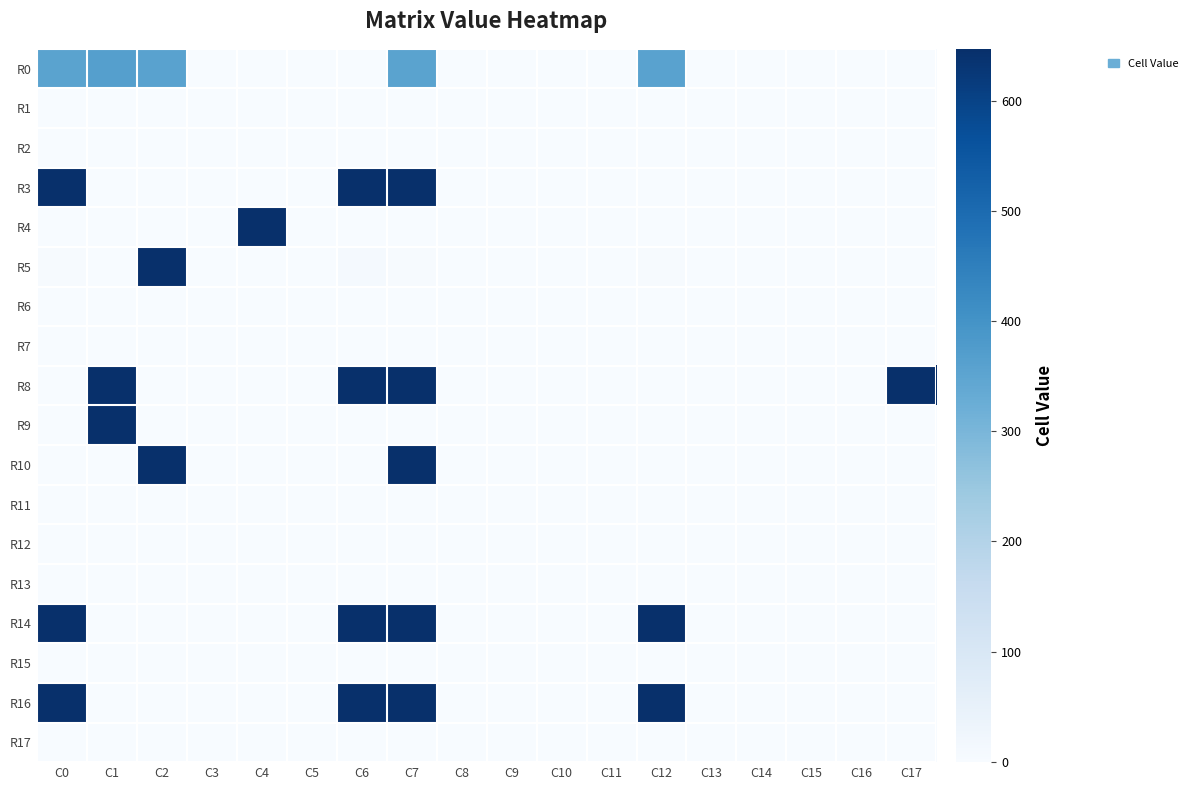

Which category has the highest value across all series?

C7